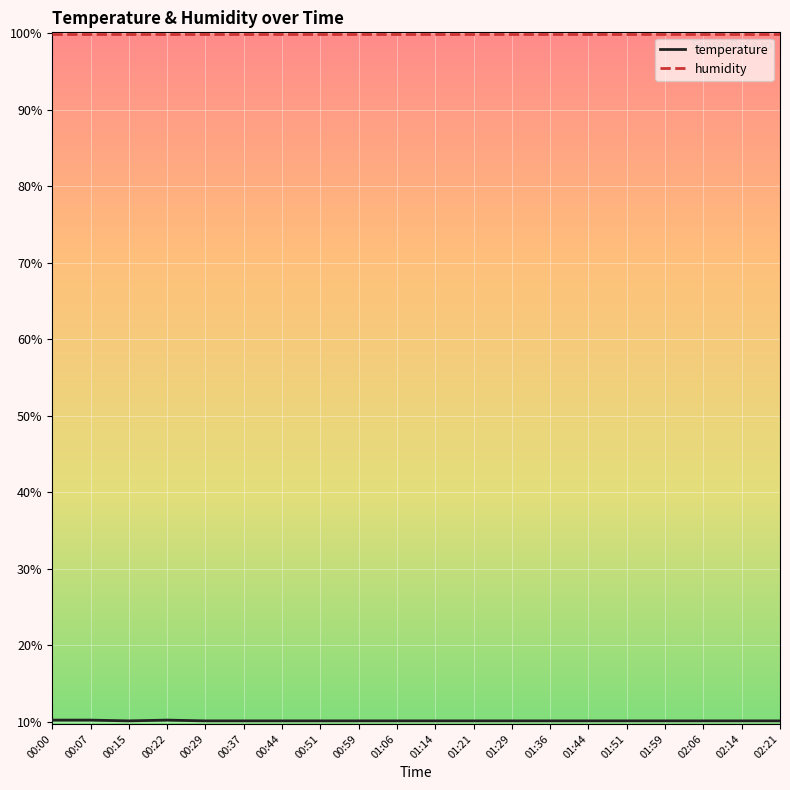

Which series has the largest total across all categories?

humidity